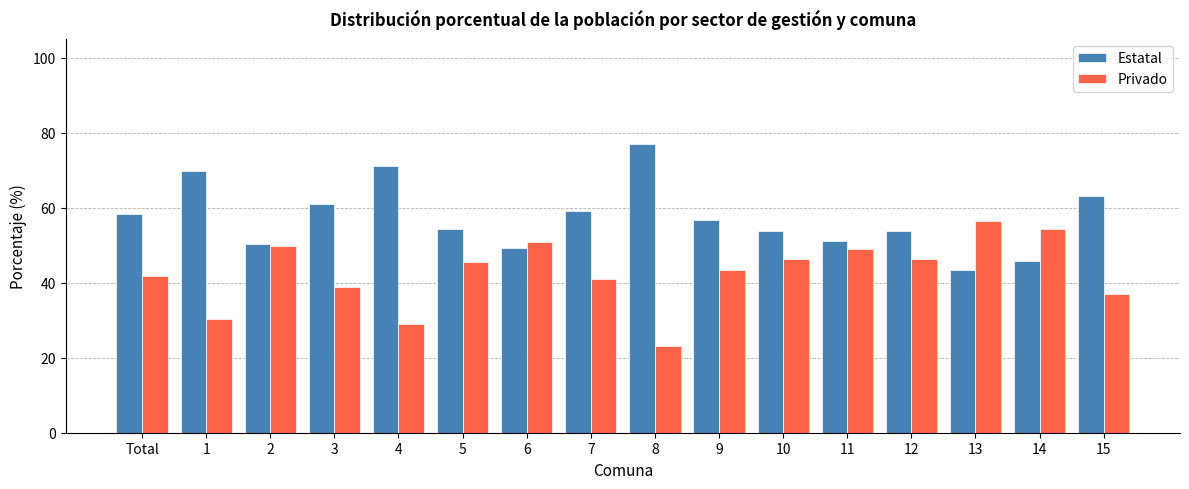

What are all the series names shown in the legend?

Estatal, Privado